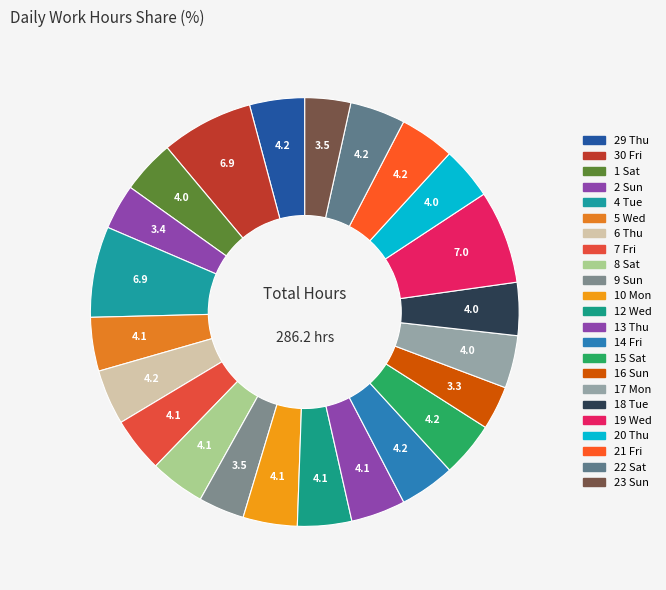

How many slices are in this pie chart?

23